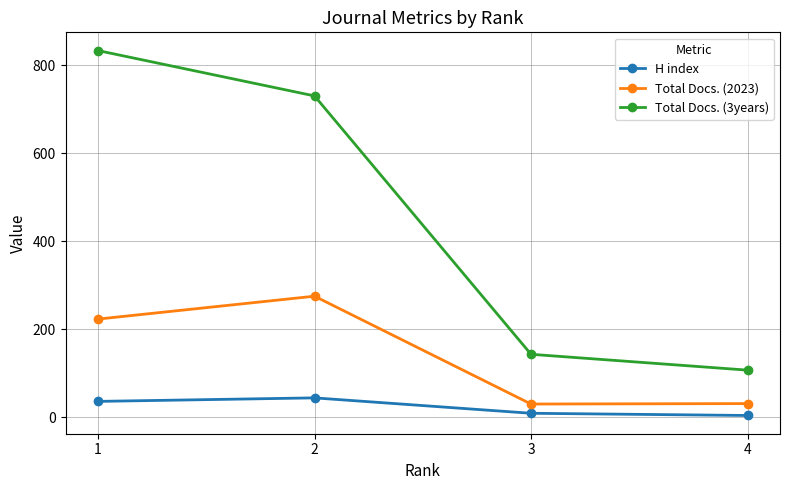

Which series has the largest range (max minus min)?

Total Docs. (3years)